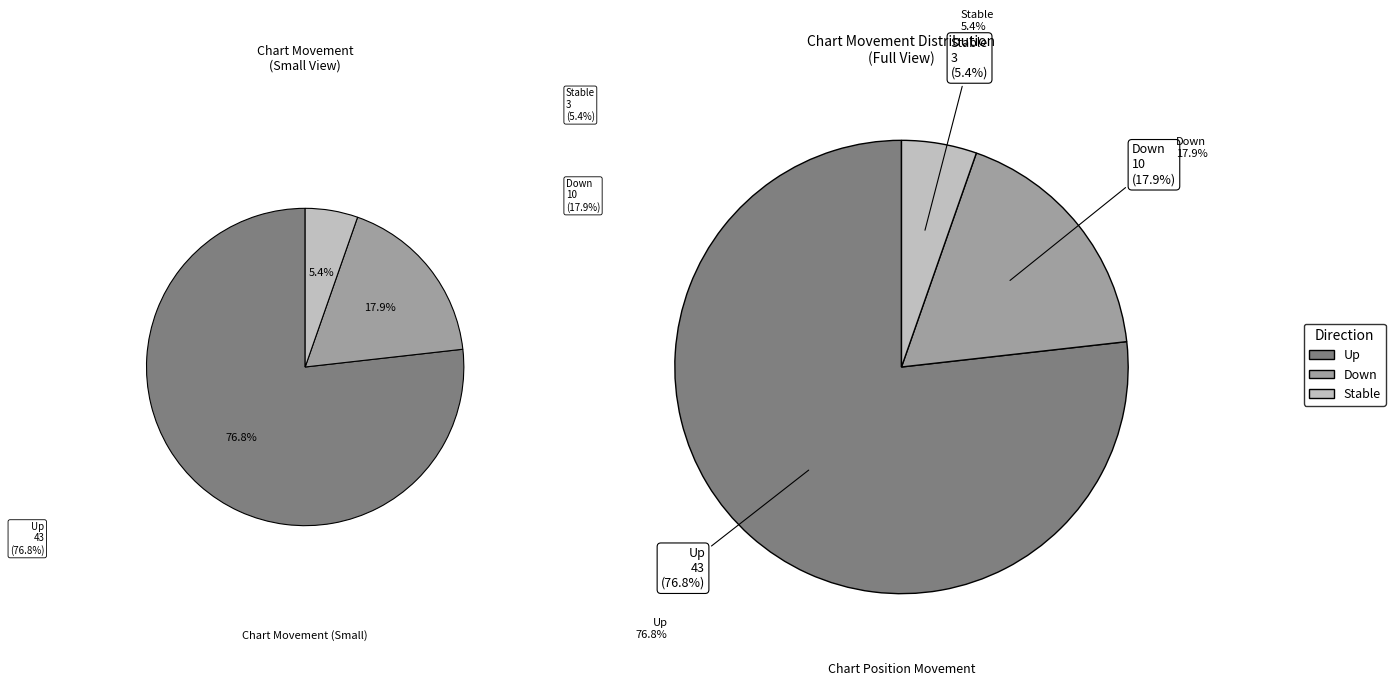

Is there any slice that represents more than half of the pie?

Yes